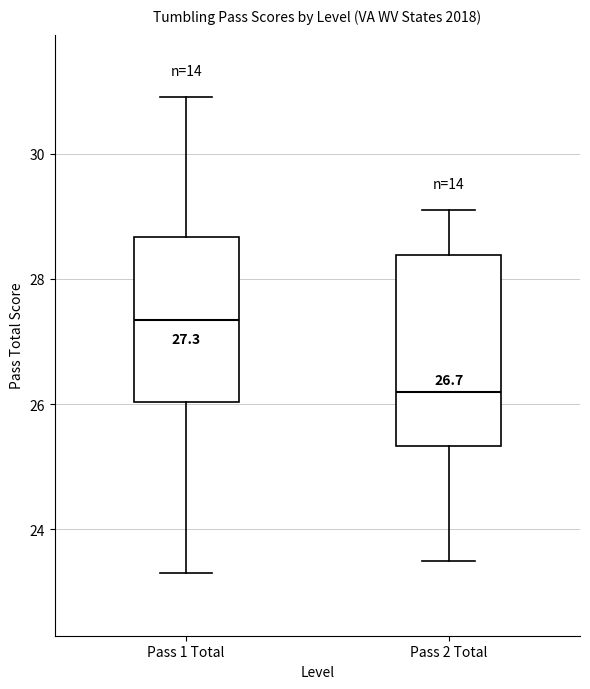

Which box has the highest median line?

Pass 1 Total